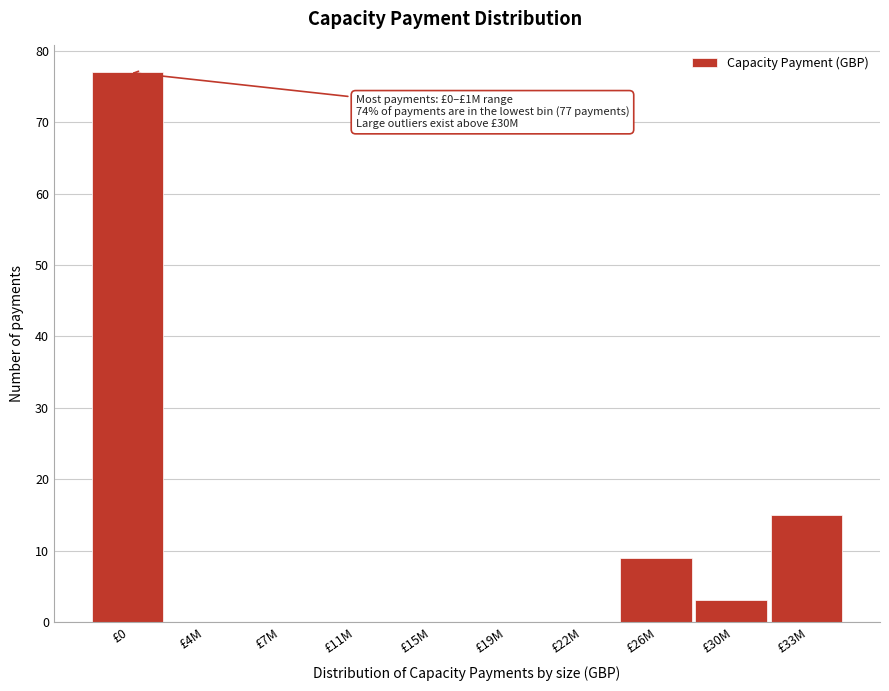

Reading right to left, list all the values displayed in this chart.

£33M=15	£30M=3	£26M=9	£22M=0	£19M=0	£15M=0	£11M=0	£7M=0	£4M=0	£0=77